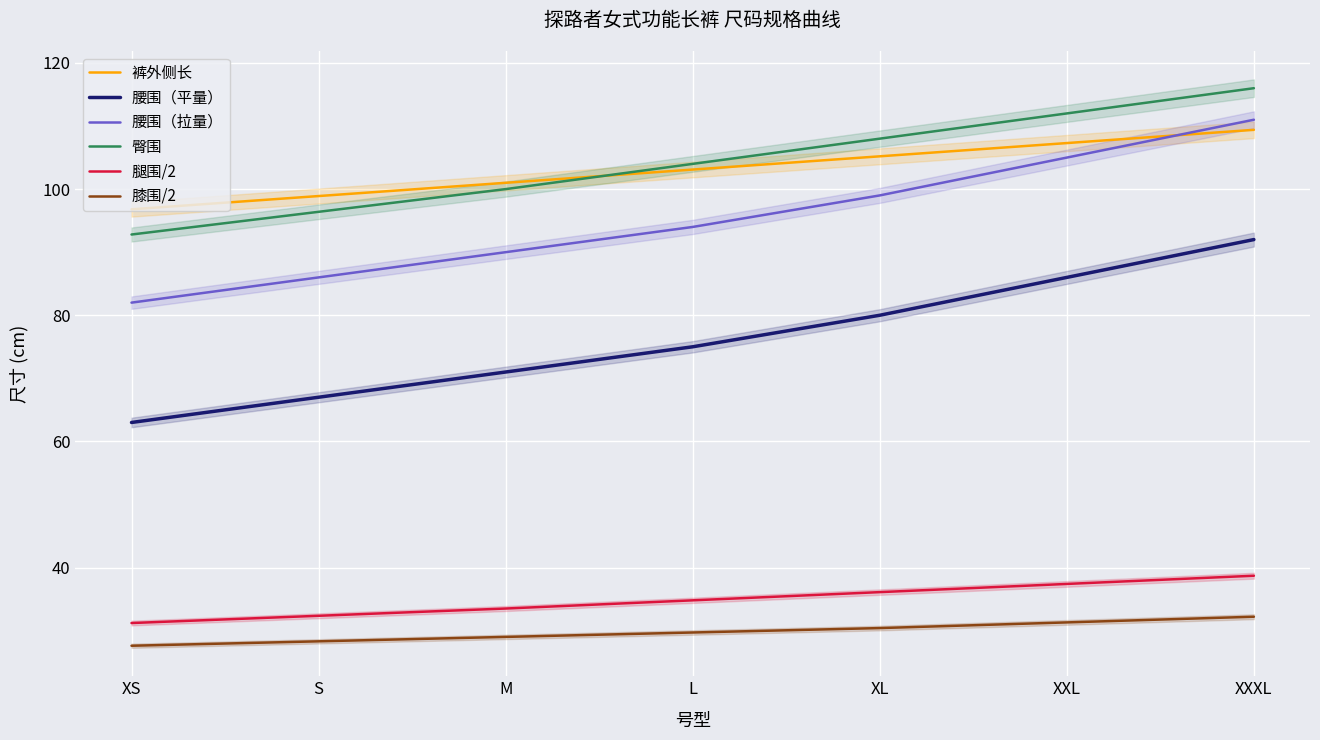

How many data points in 裤外侧长 are less than 103?

3